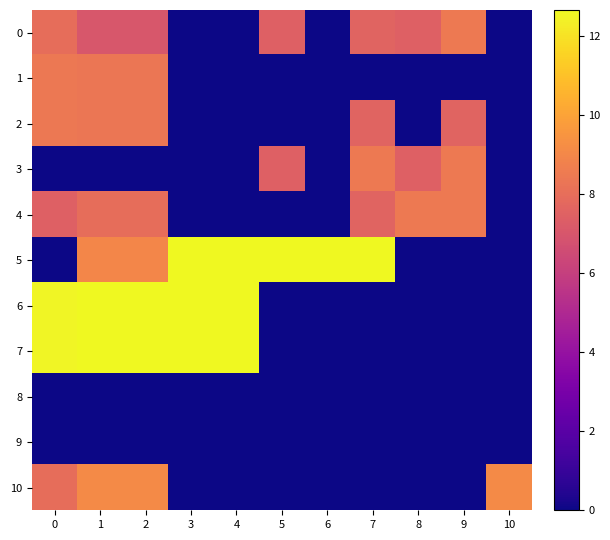

Which series has the largest total across all categories?

5